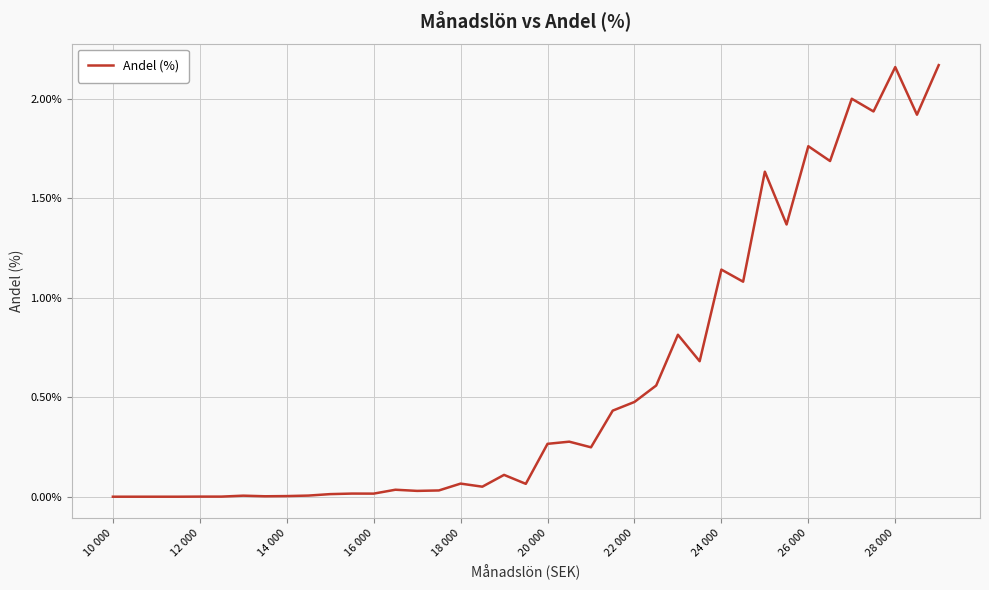

How many lines are shown in the chart?

1